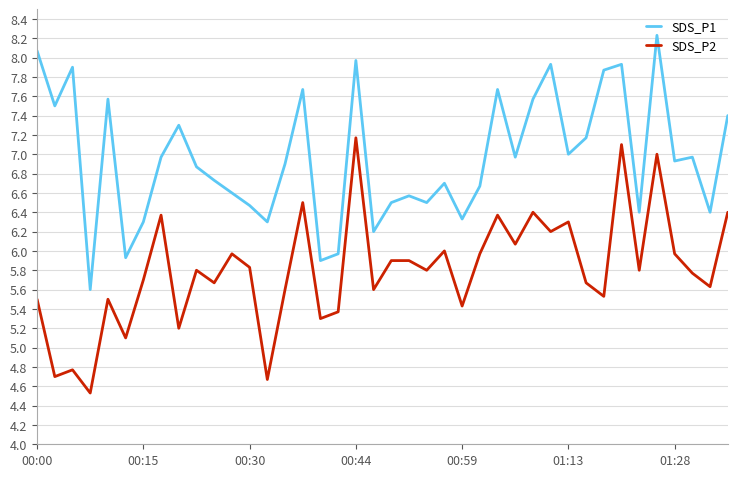

What is the lowest value of the SDS_P1 series?

5.6